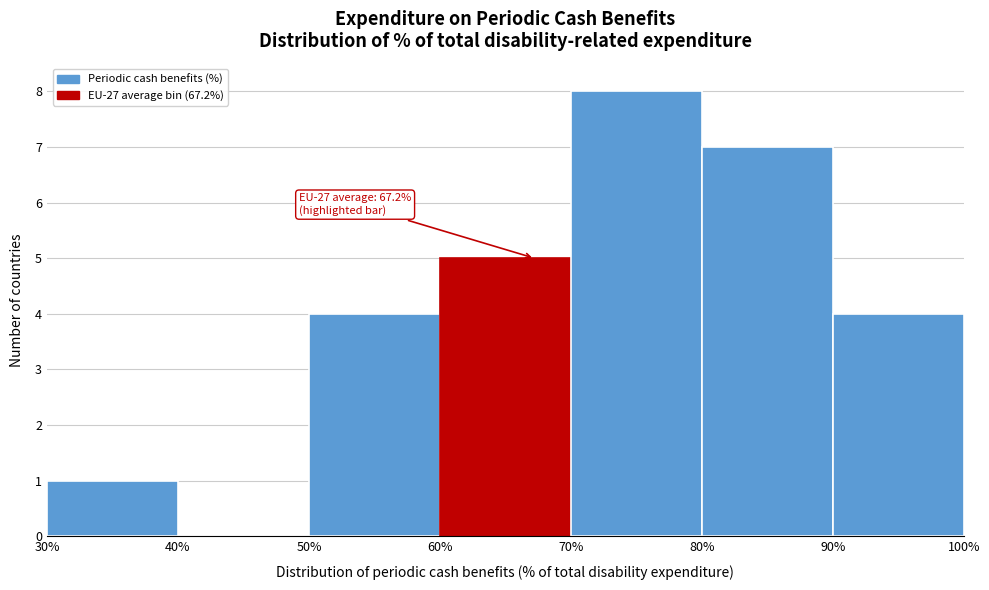

Over which range of the x-axis is the bar tallest?

70% to 80%